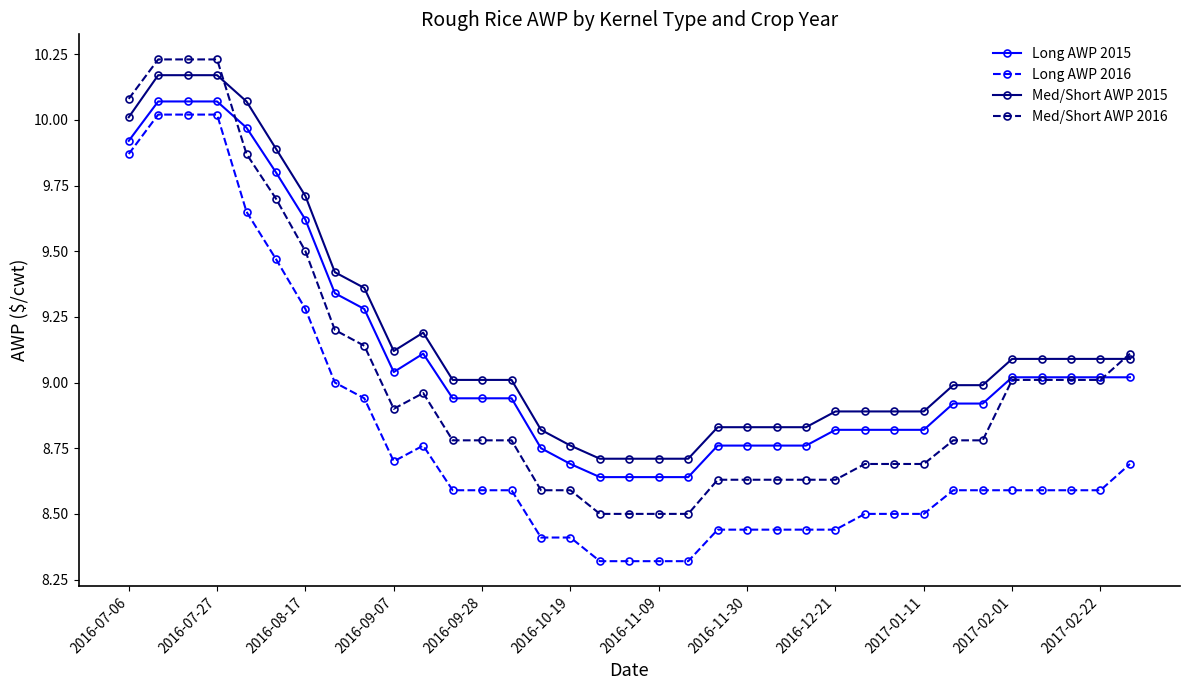

True or false: Med/Short AWP 2016 and Long AWP 2016 cross at least once.

False